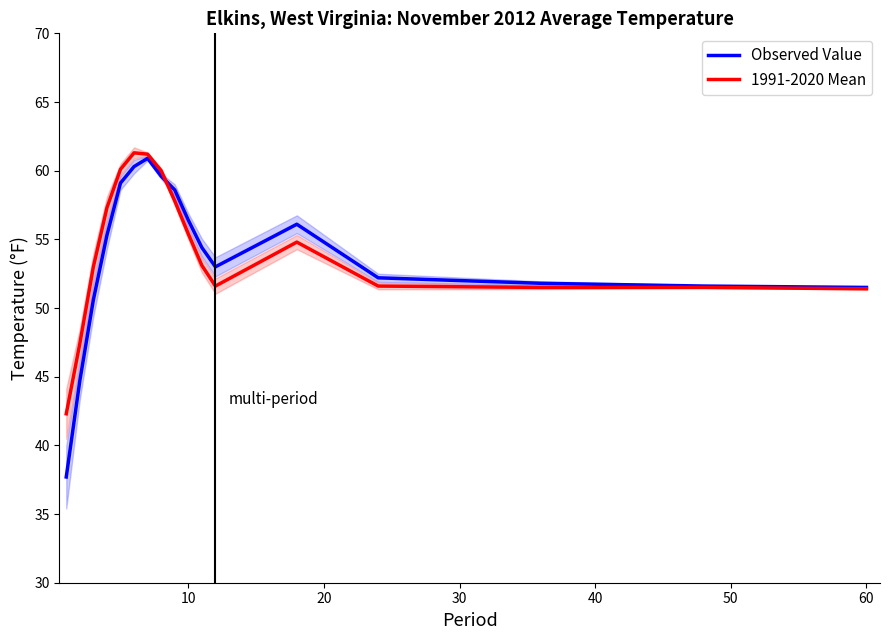

What is the difference between the second highest and minimum values in the Observed Value series?

22.6